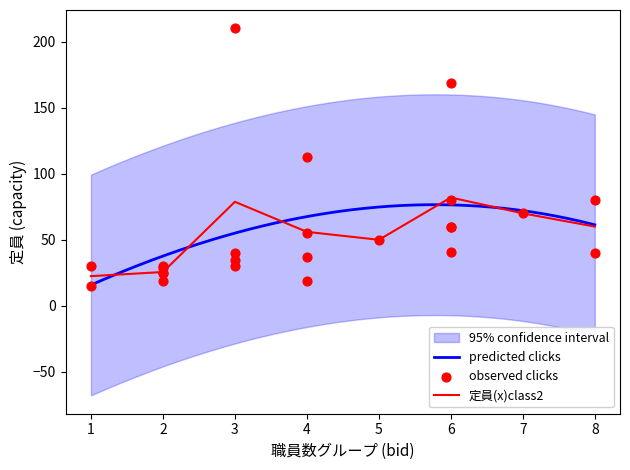

Between 3 and 3, which is larger?

3